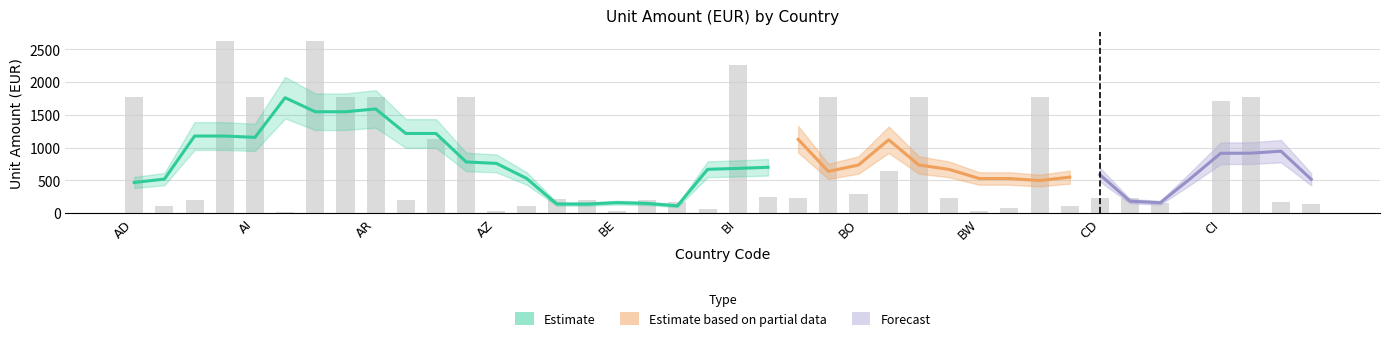

List the labels in order of value, largest first.

AG, AM, BI, AD, AI, AO, AR, AW, BN, BS, BZ, CK, CI, AU, BR, BO, BJ, CD, BM, BT, CF, BB, AF, BD, AT, BF, BG, CL, CG, CM, BA, CA, AE, BY, BH, AZ, BE, BW, AL, CH